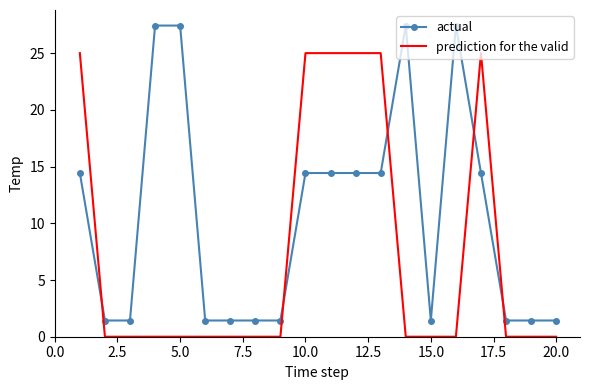

What are all the series names shown in the legend?

actual, prediction for the valid